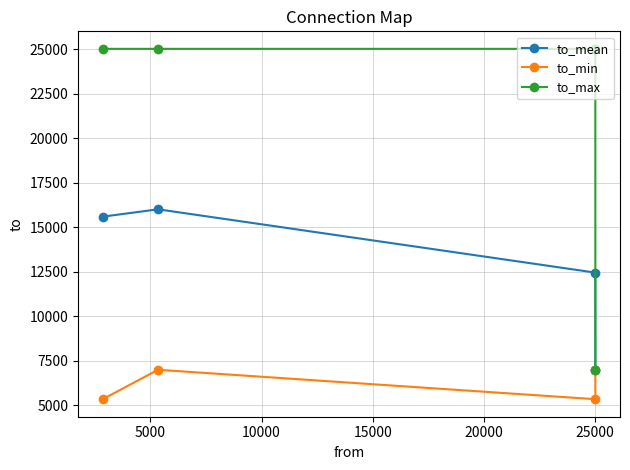

How many values in the to_mean series exceed 15592?

2